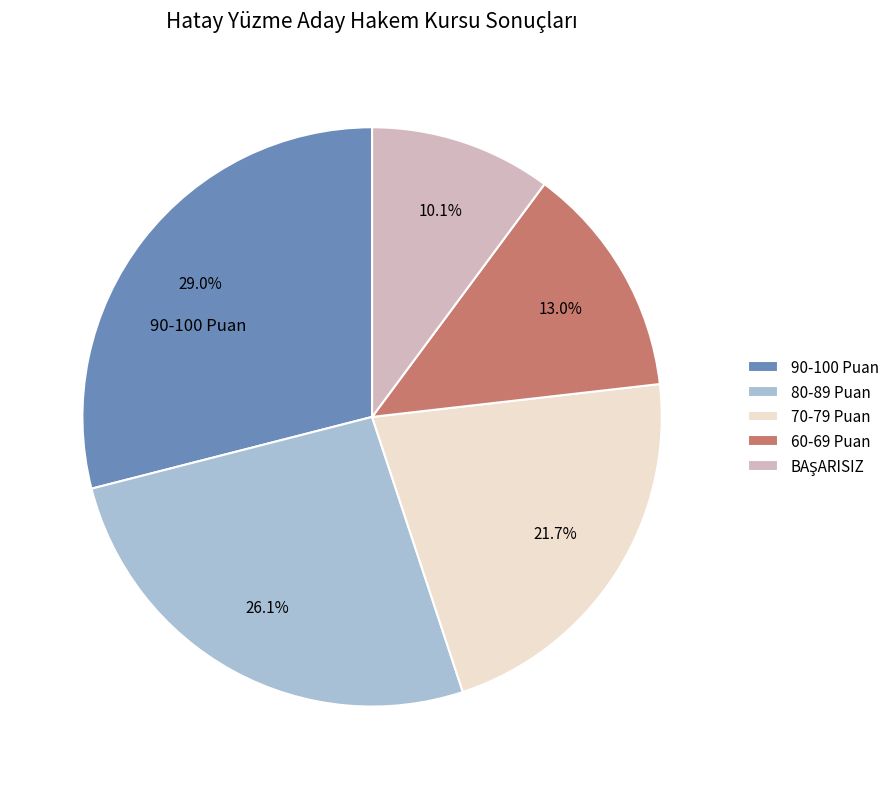

Is there any slice that represents more than half of the pie?

No